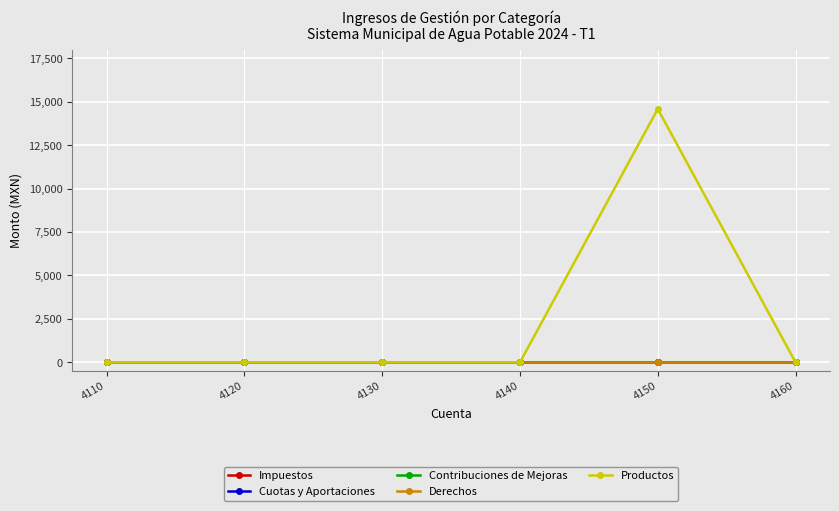

Does the chart have visible grid lines?

Yes